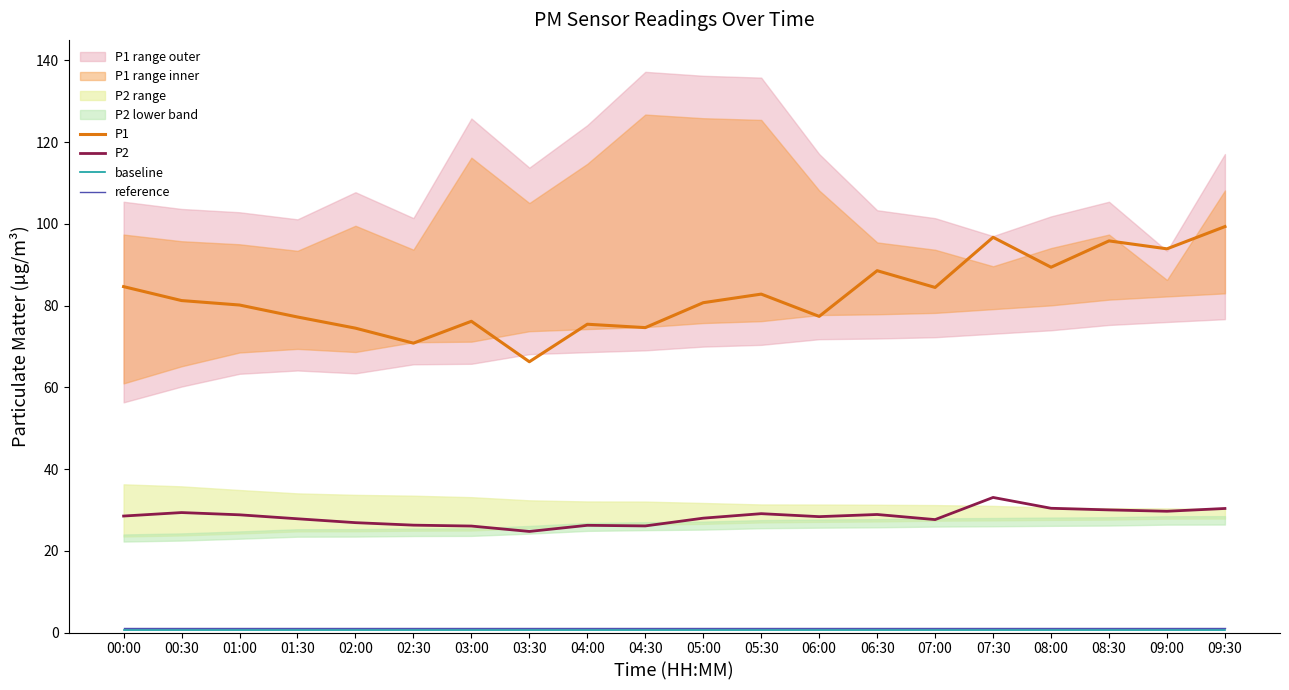

Is the value of P2 at 01:00 greater than the value of reference at 02:30?

Yes